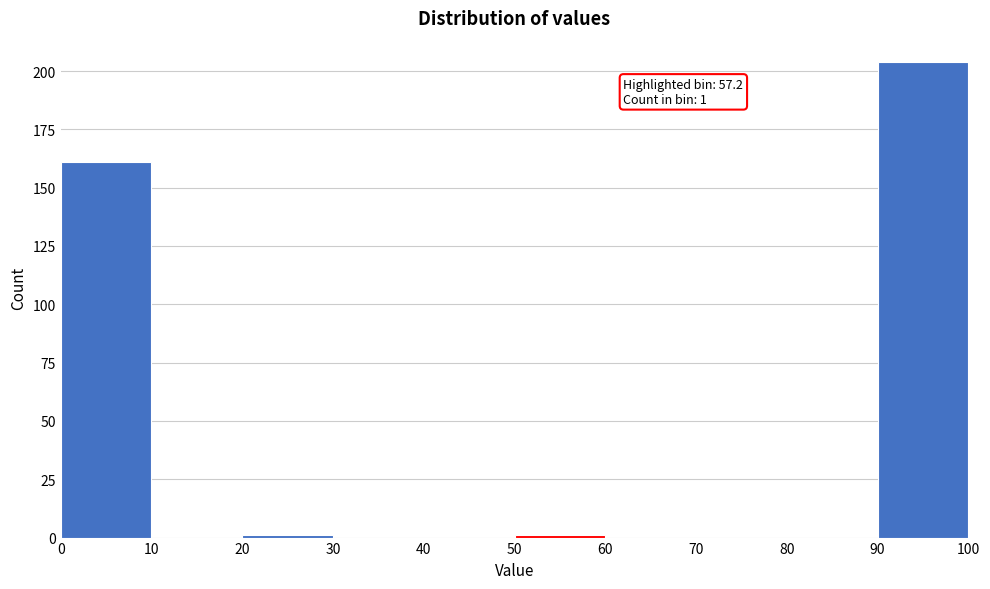

Over which range of the x-axis is the bar tallest?

90 to 100